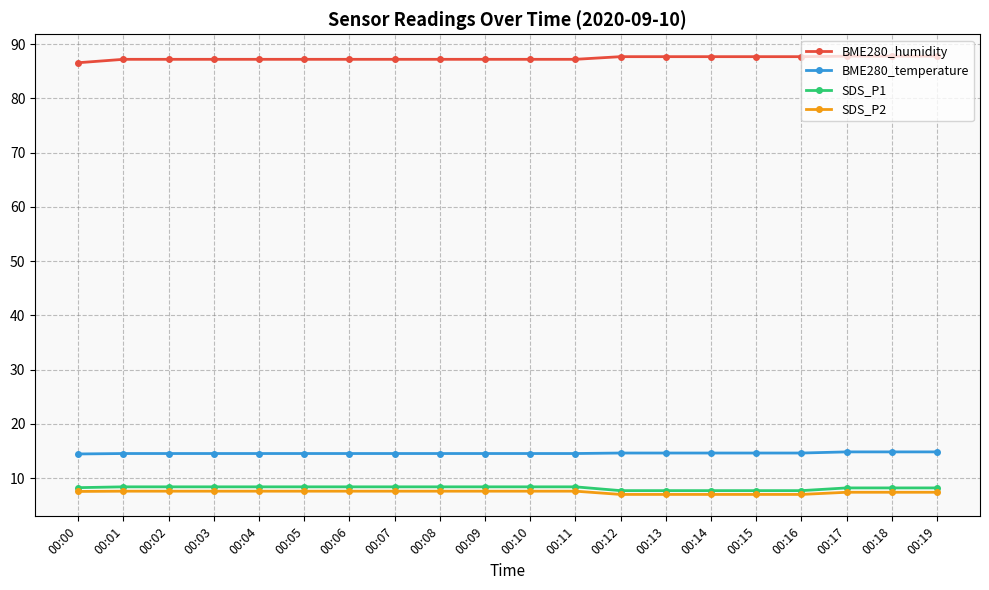

List the series in order of their peak value, lowest first.

SDS_P2, SDS_P1, BME280_temperature, BME280_humidity